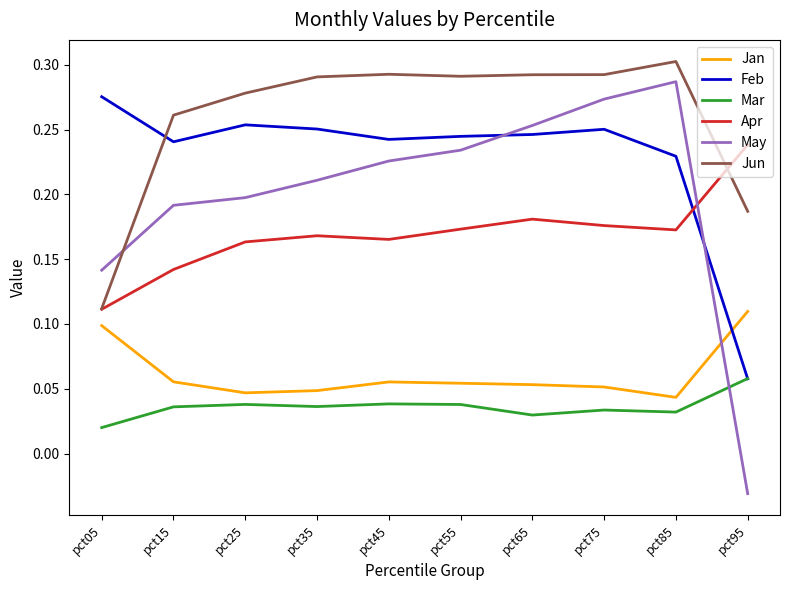

At which category does the chart reach its peak across all series?

pct85